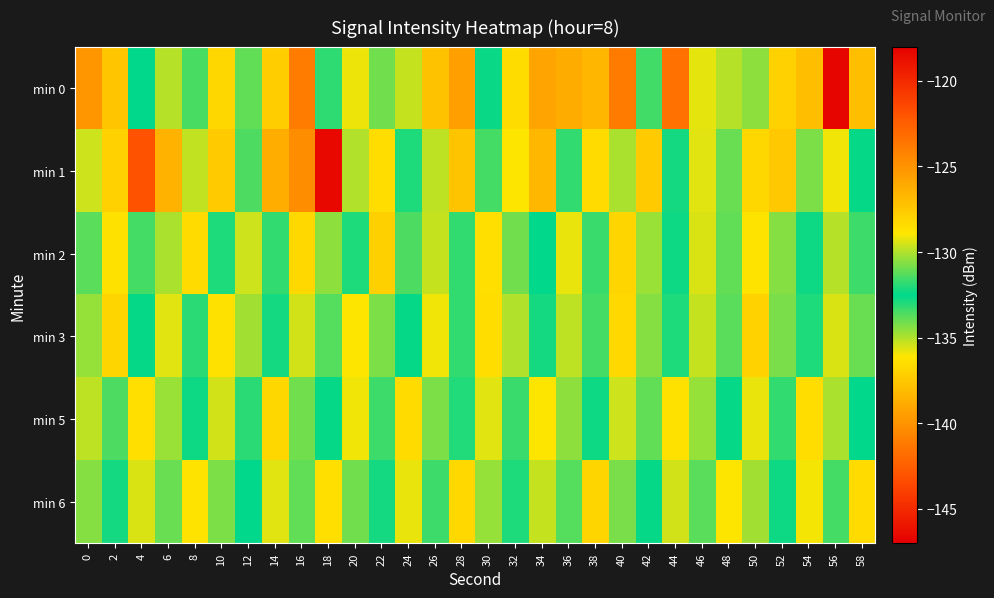

What is the spread (max minus min) of values at 28?

7.6